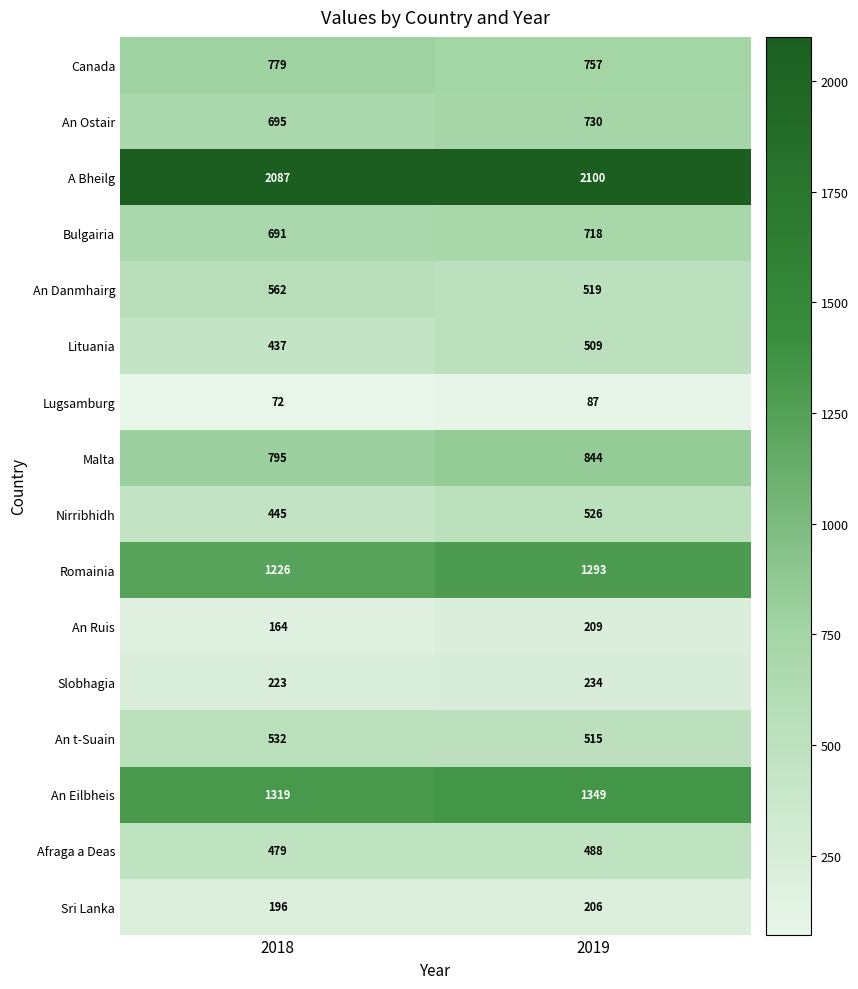

What is the difference between the highest and lowest values at 2019?

2013